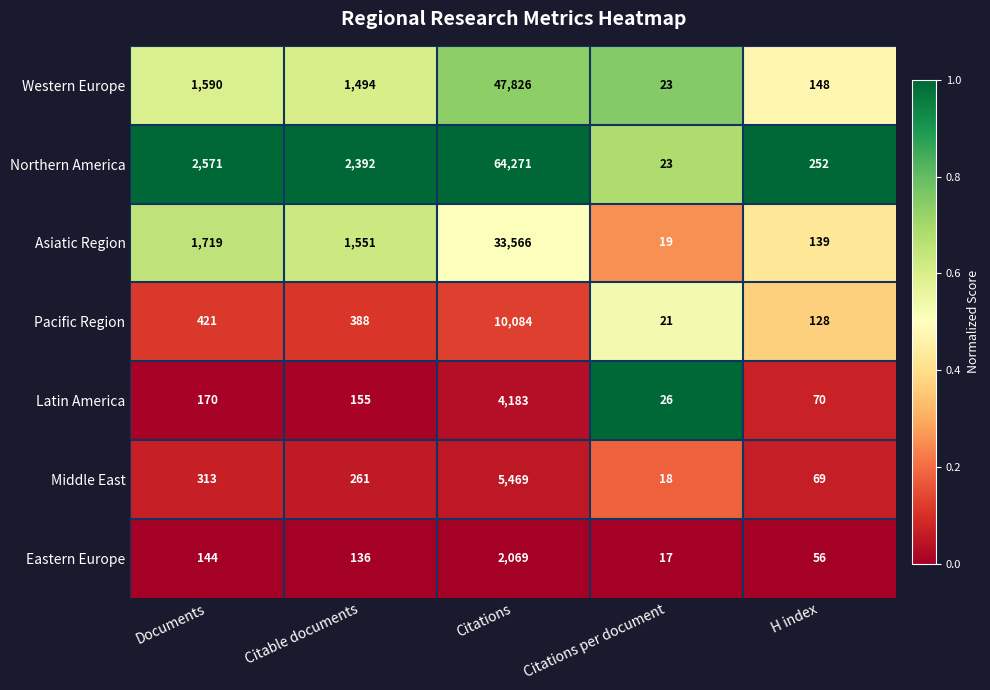

What is the approximate value of Pacific Region at Citations per document?

21